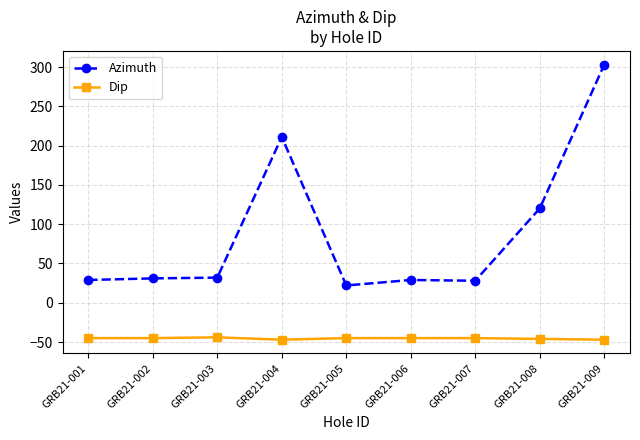

True or false: Dip has a value of -46 at GRB21-008.

True